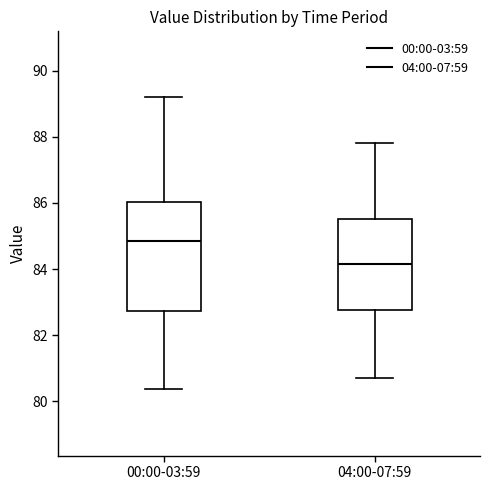

Which box is the tallest, from its lower edge to its upper edge?

00:00-03:59